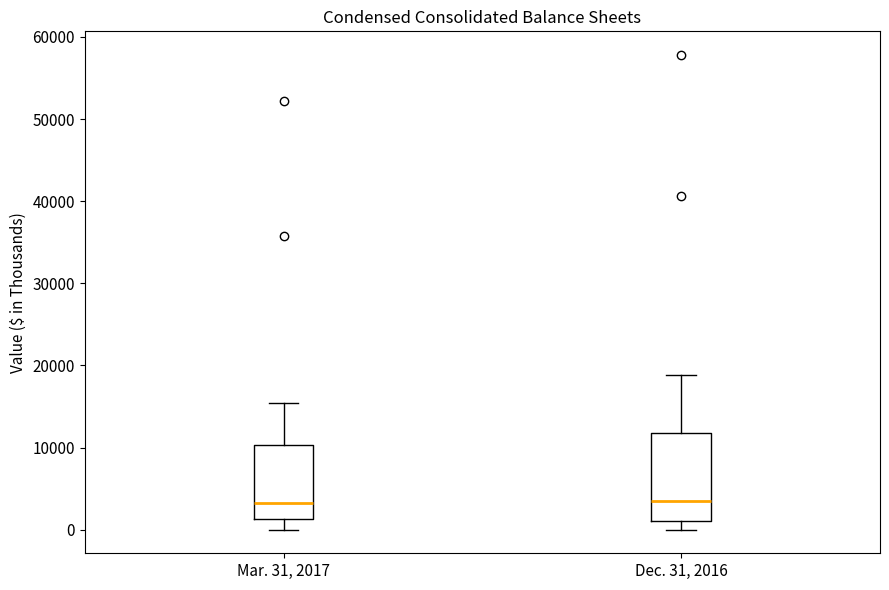

Which box is the tallest, from its lower edge to its upper edge?

Dec. 31, 2016